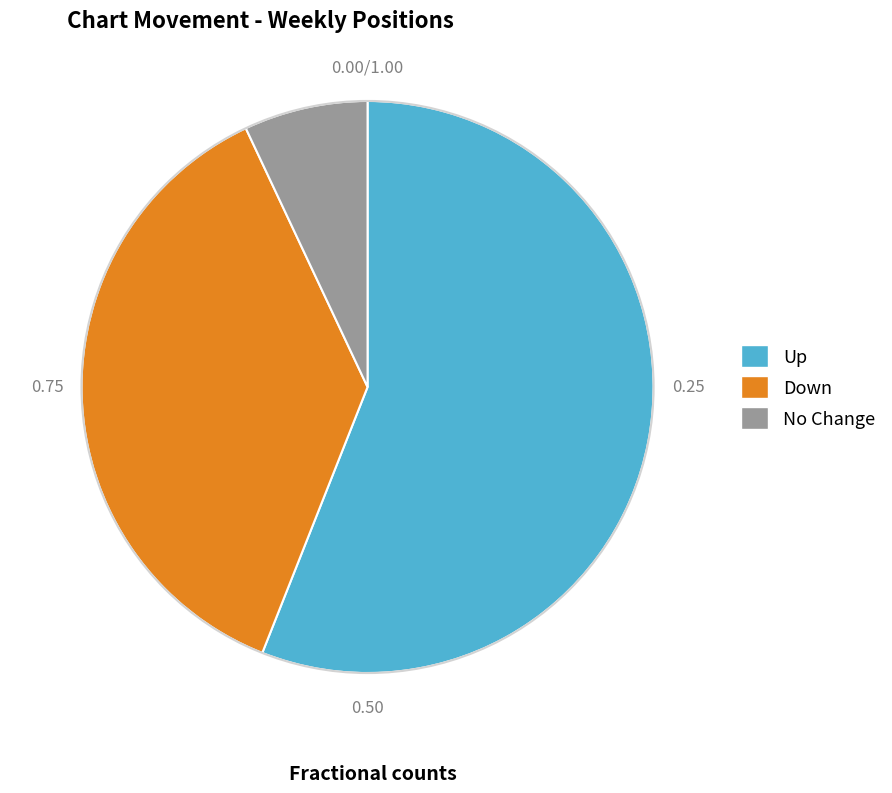

Is there a majority slice in this chart?

Yes